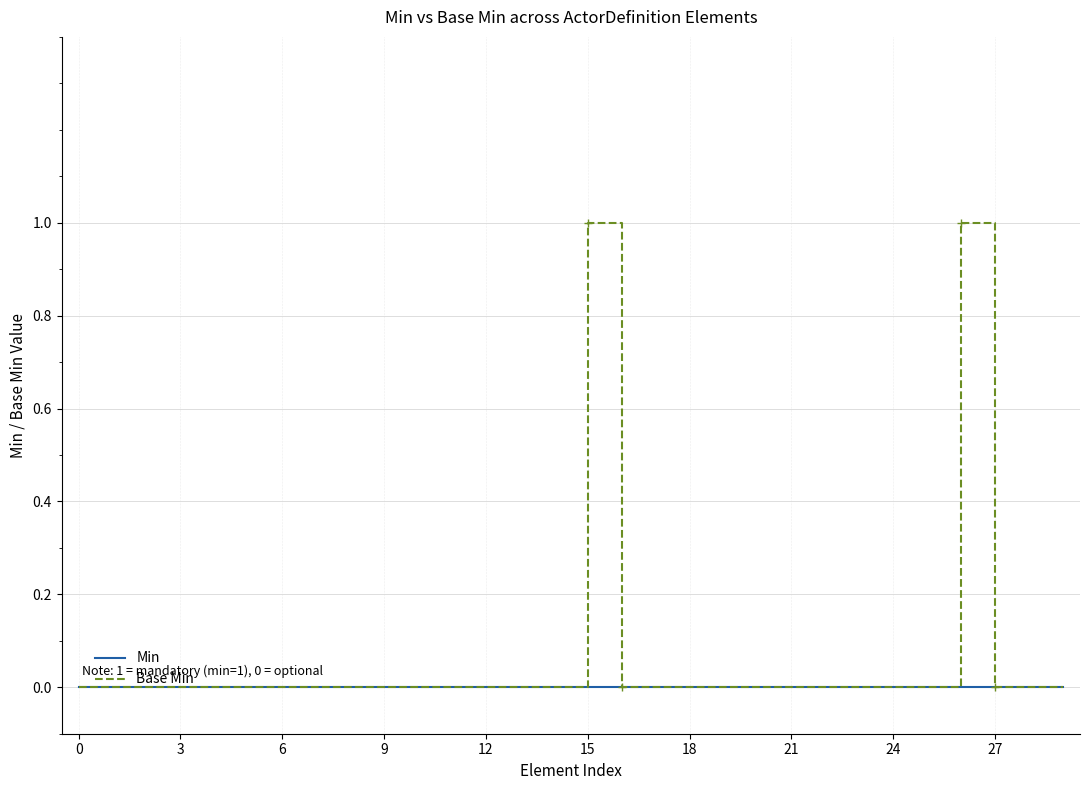

What is the maximum value for Base Min?

1